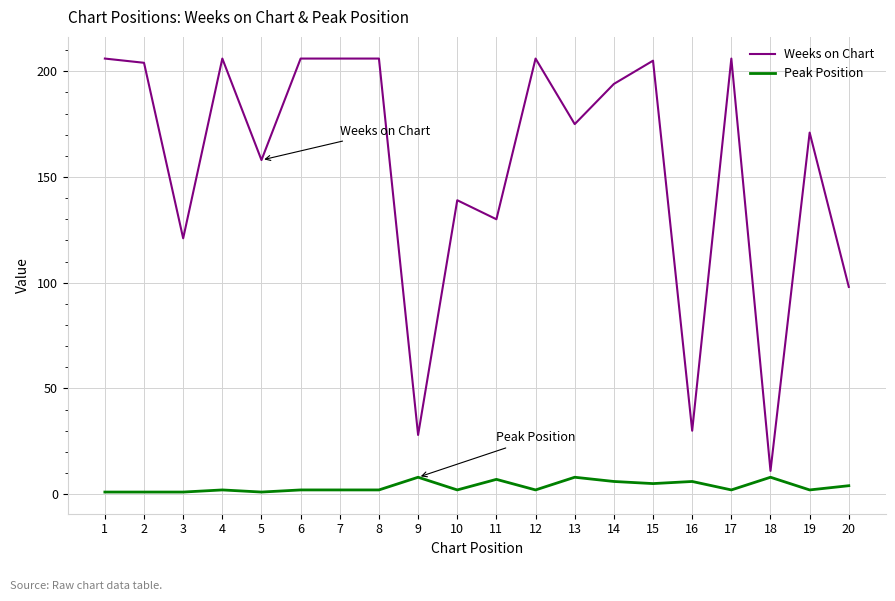

Reading right to left, list all the values displayed in this chart.

Weeks on Chart: 20=98	19=171	18=11	17=206	16=30	15=205	14=194	13=175	12=206	11=130	10=139	9=28	8=206	7=206	6=206	5=158	4=206	3=121	2=204	1=206
Peak Position: 20=4	19=2	18=8	17=2	16=6	15=5	14=6	13=8	12=2	11=7	10=2	9=8	8=2	7=2	6=2	5=1	4=2	3=1	2=1	1=1